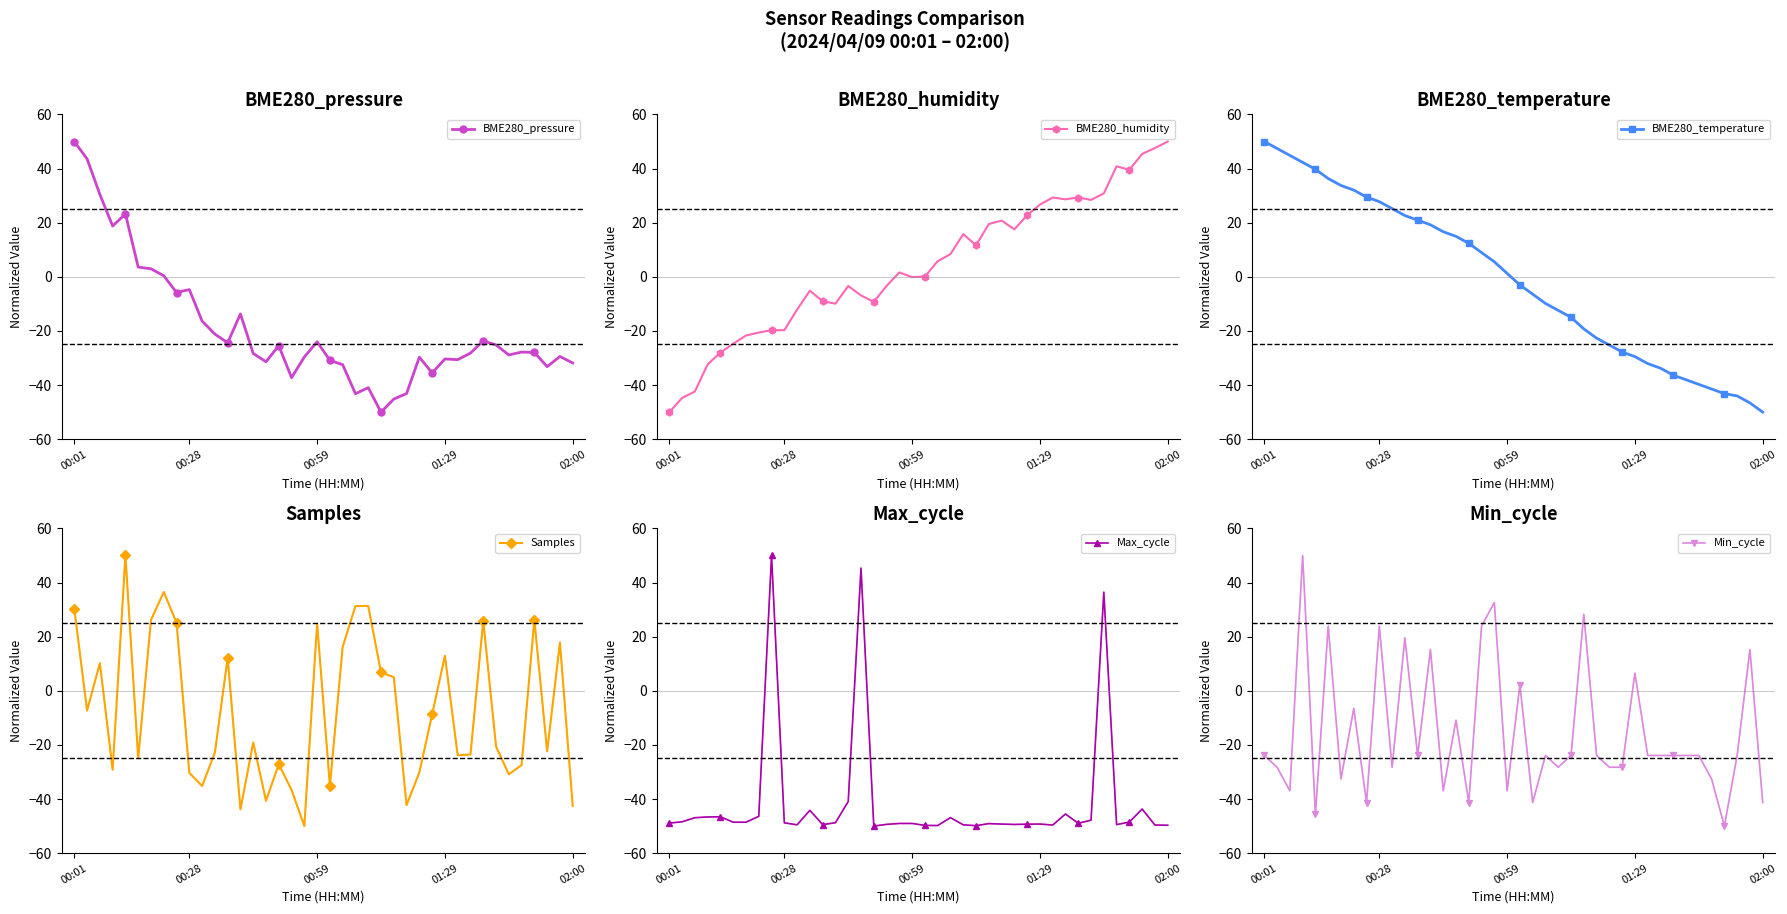

Where do Max_cycle and Samples first cross each other?

7 and 8